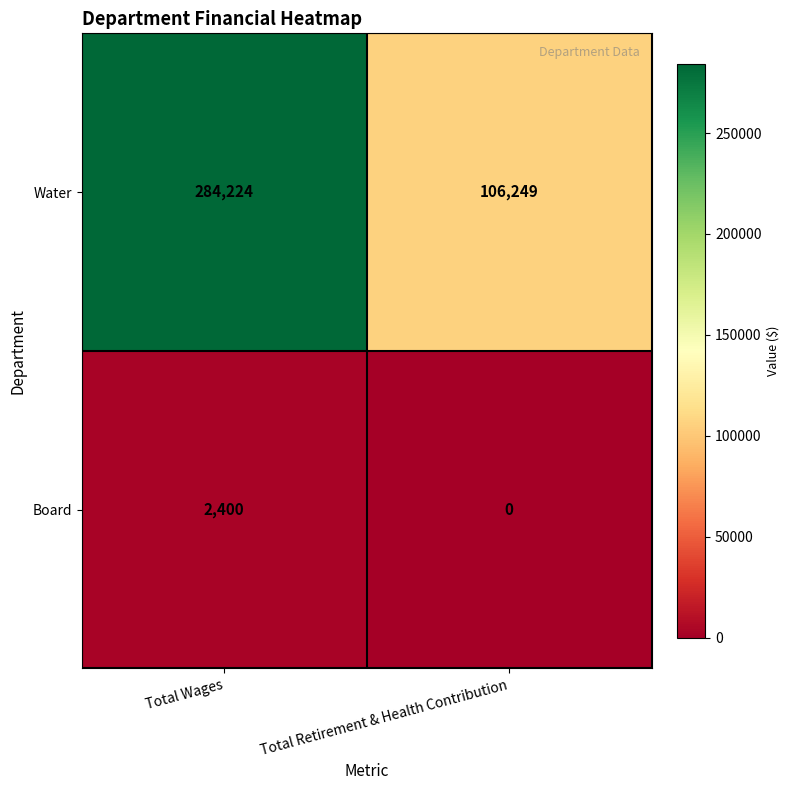

Rank the series by their average value, from lowest to highest.

Board, Water